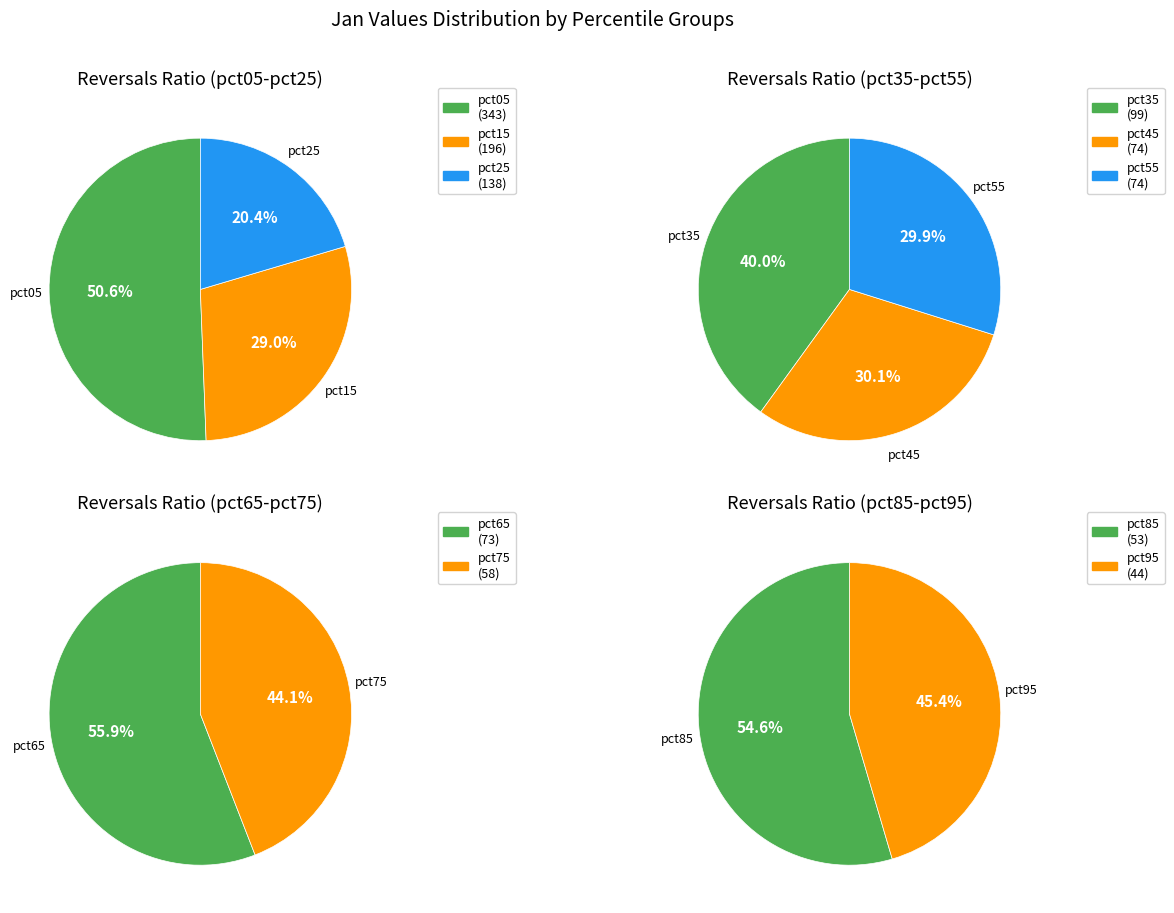

What is the largest slice in the pie chart?

pct05